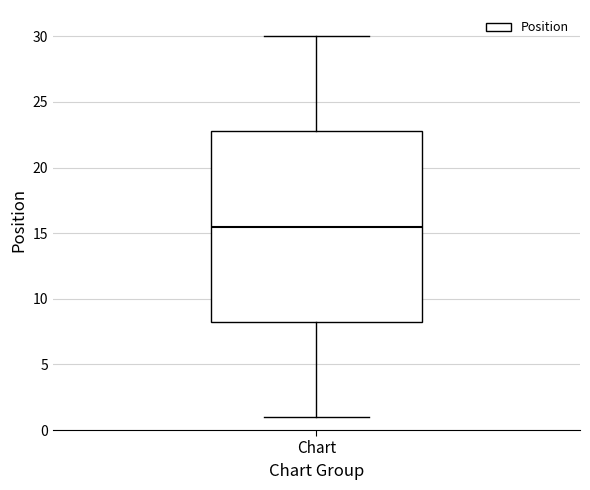

Where is the upper edge of the box for Chart on the y-axis? The values are not printed on the chart, so give them approximately, as read against the axis.

23.0